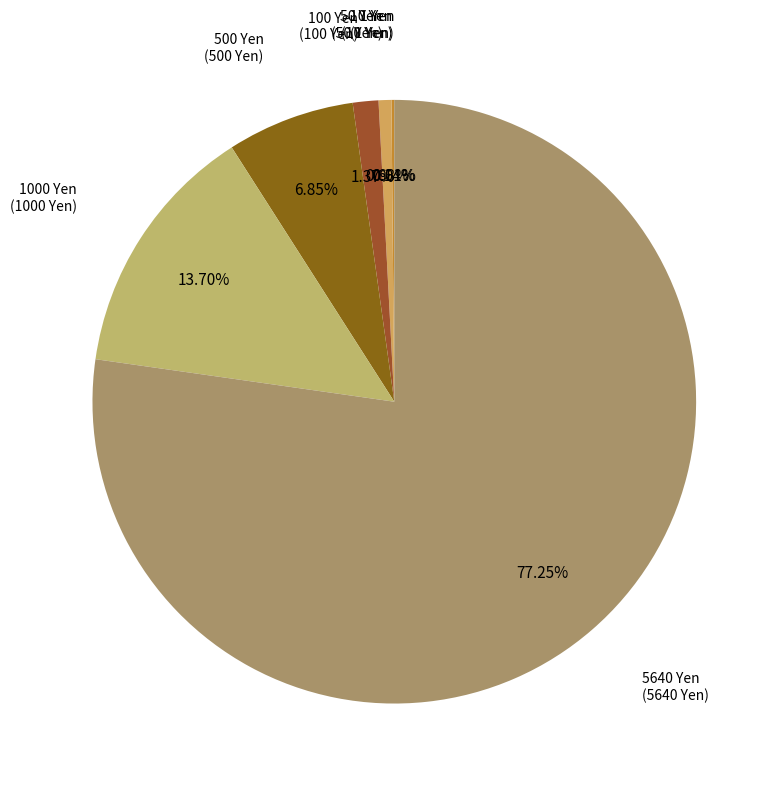

What is the majority slice?

5640 Yen